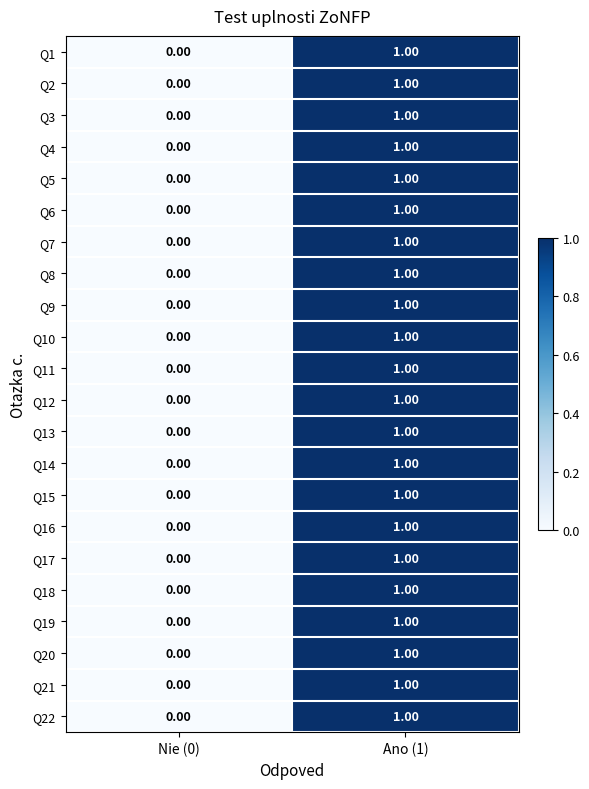

What is the total value across all series at Ano (1)?

22